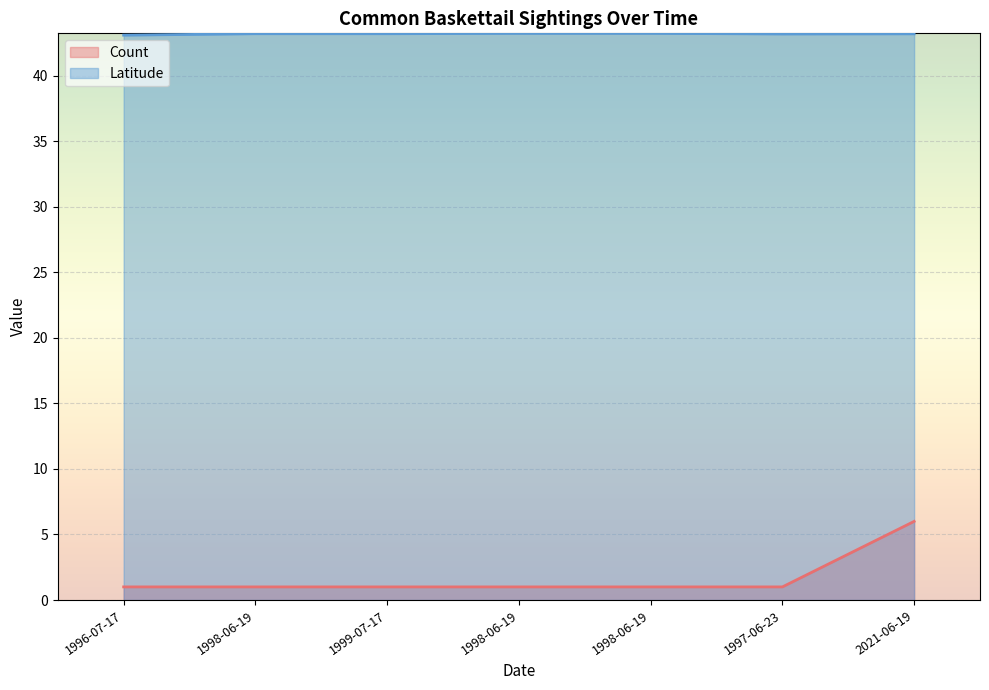

Count the number of data series in this chart.

2